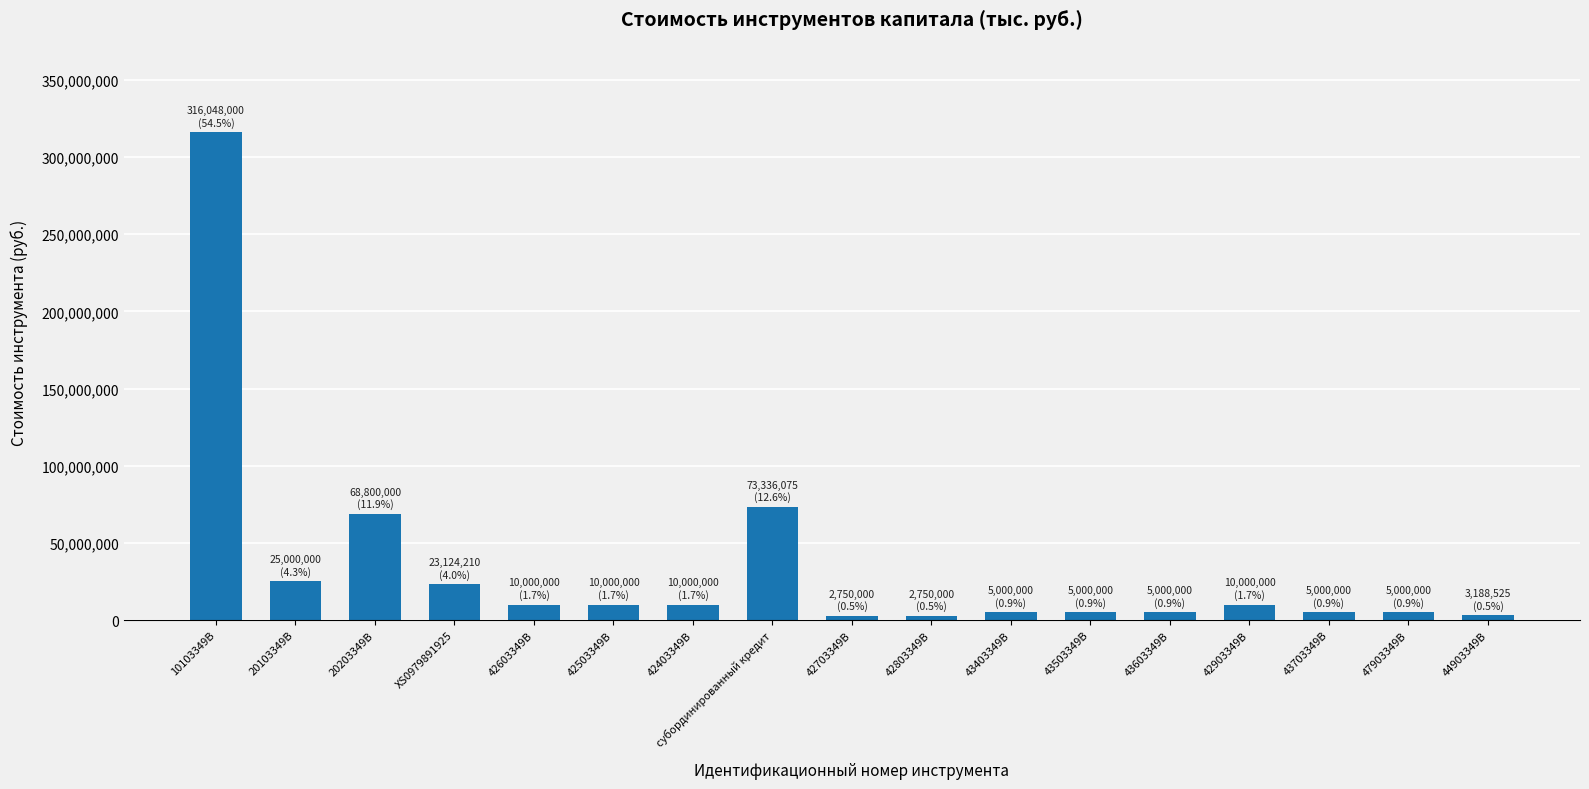

What is the greatest value displayed?

316048000